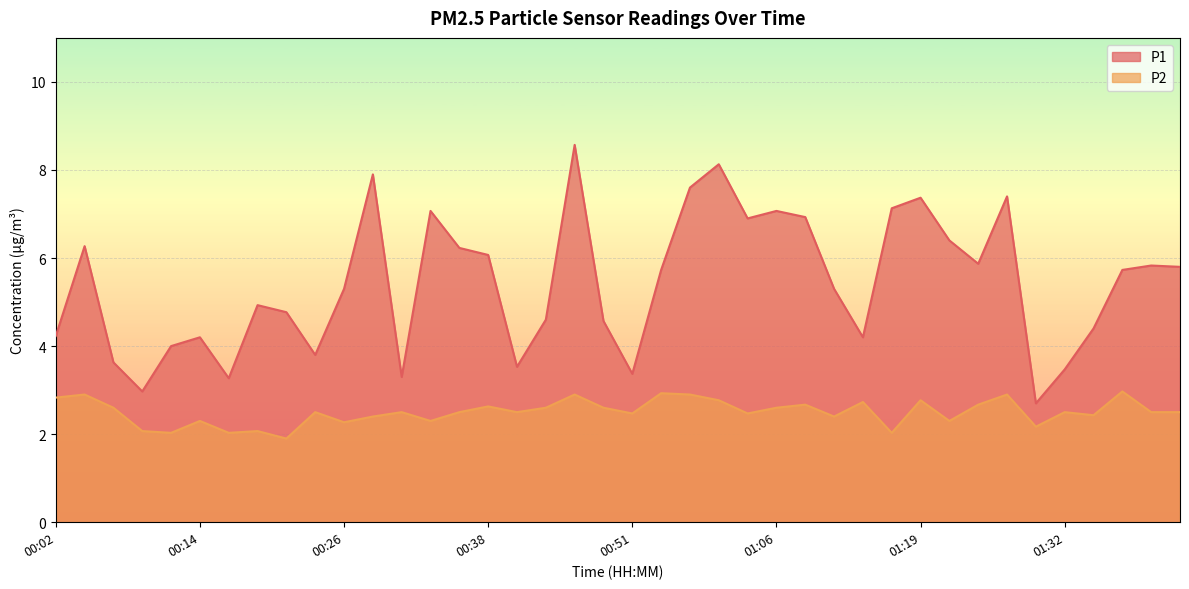

How many interior local valleys does the P2 series have?

13